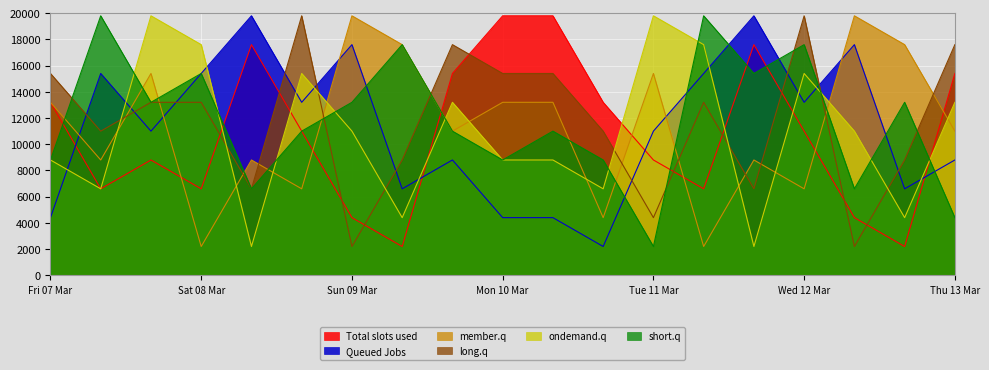

How many intersections are there between Queued Jobs and member.q?

6